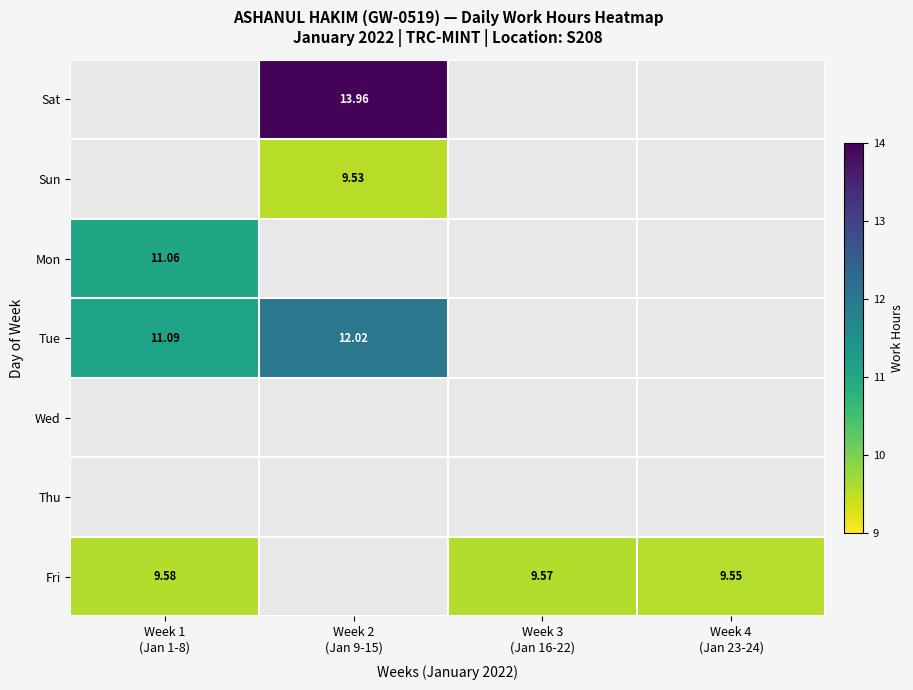

How many values in Fri are above zero?

3